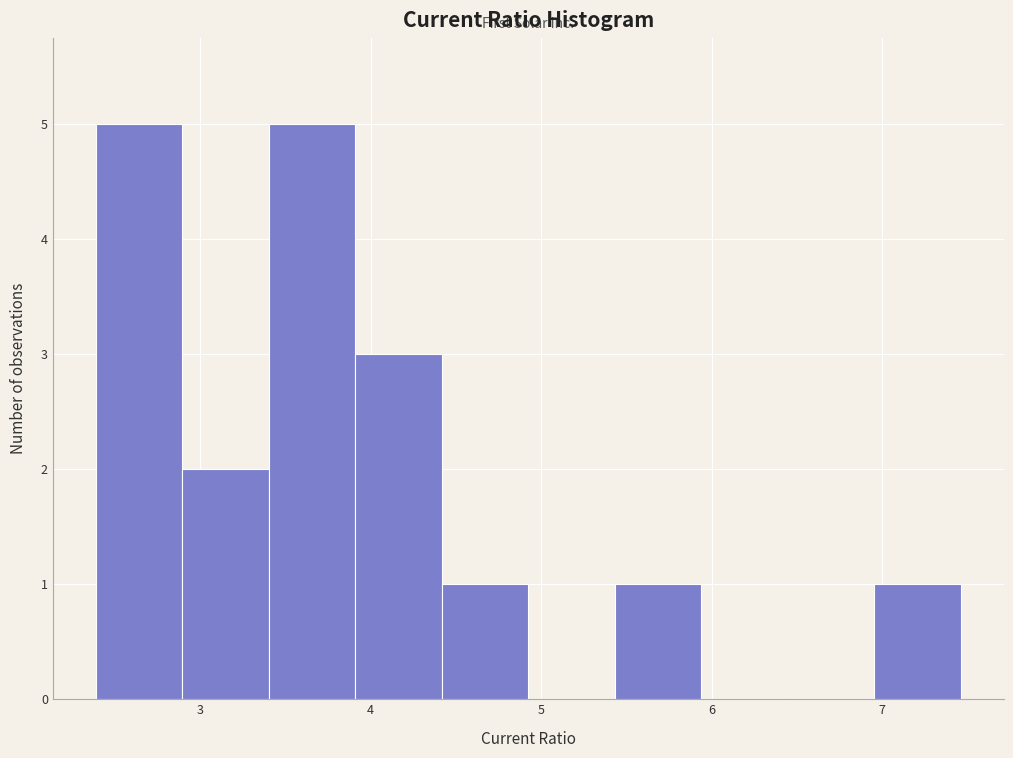

How tall is the bar that spans 2.9 to 3.4 on the x-axis? Neither the bar edges nor the heights are printed on the chart, so give them approximately, as read against the axes.

2